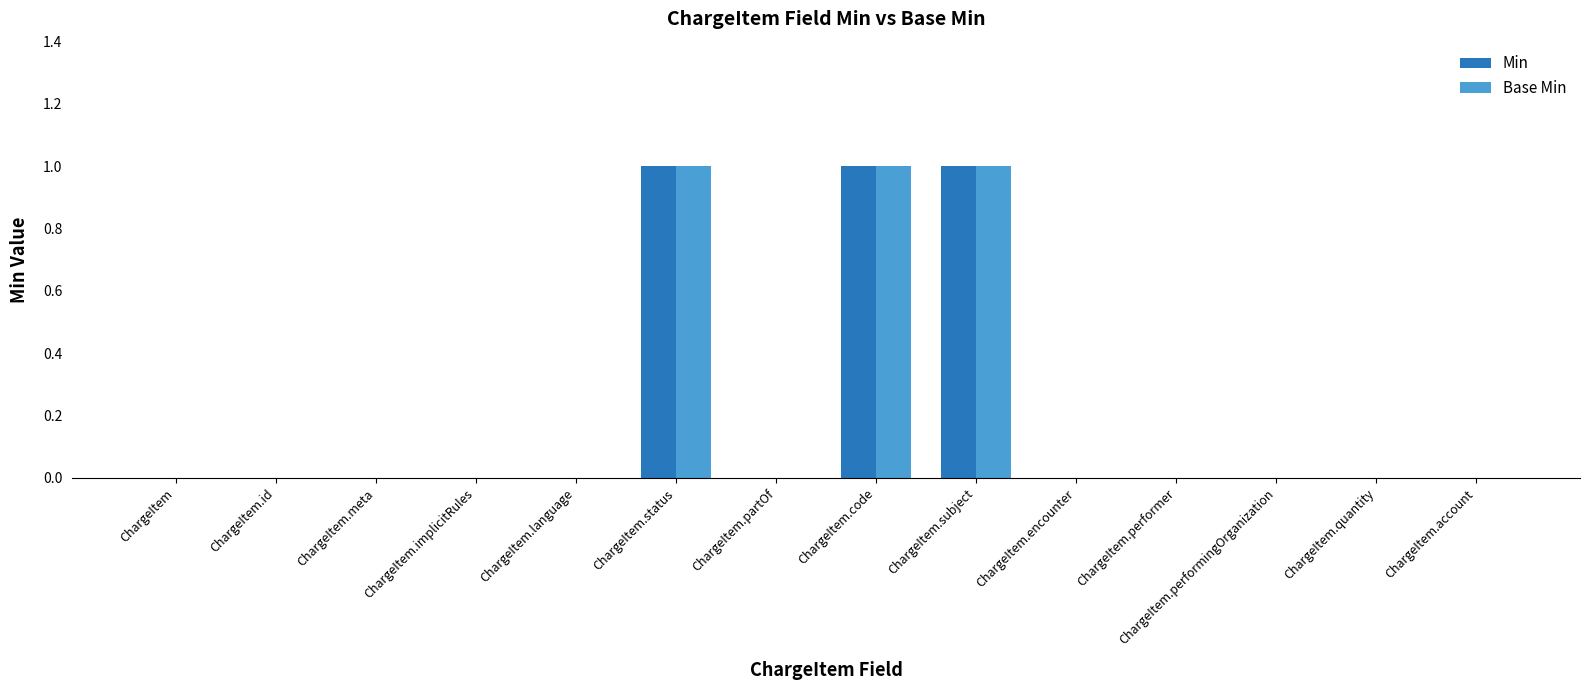

Reading left to right, extract all data points from this chart.

Min: 0	0	0	0	0	1	0	1	1	0	0	0	0	0
Base Min: 0	0	0	0	0	1	0	1	1	0	0	0	0	0